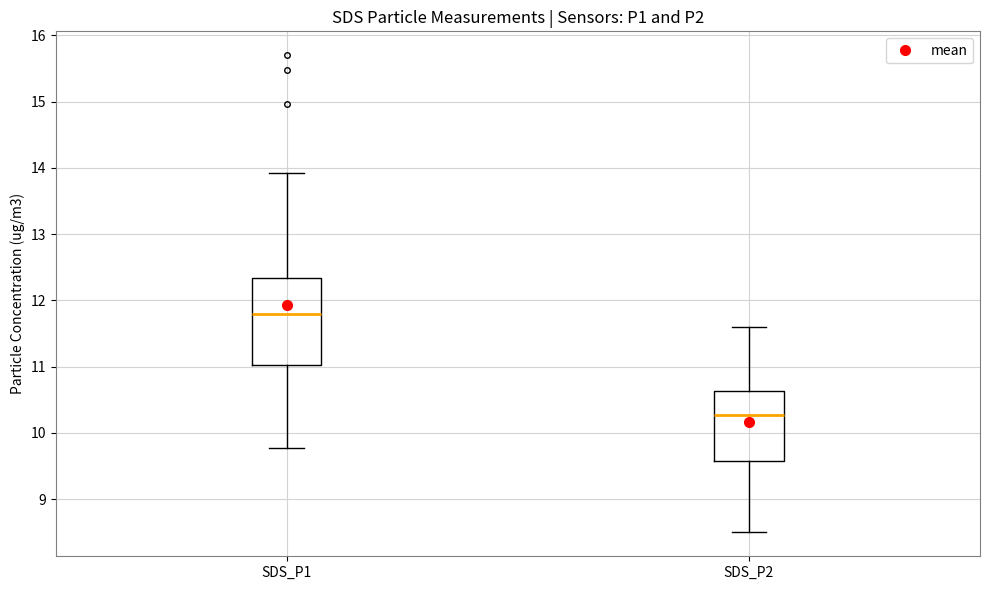

Reading left to right, read every box against the y-axis: the position of its median line, the range the box covers, and the ends of its whiskers. The values are not printed on the chart, so give them approximately, as read against the axis.

SDS_P1: median 11.8, box 11.0 to 12.3, whiskers 9.8 to 13.9
SDS_P2: median 10.3, box 9.6 to 10.6, whiskers 8.5 to 11.6